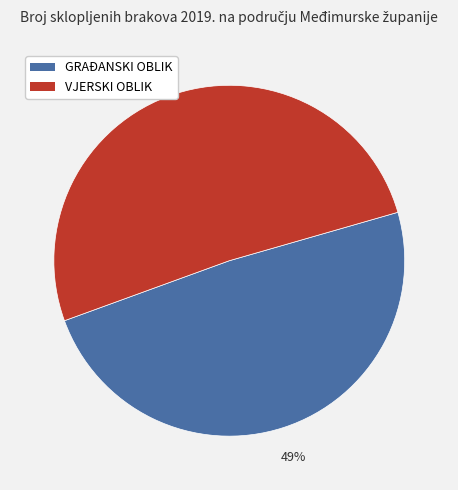

Does any single category account for the majority?

Yes